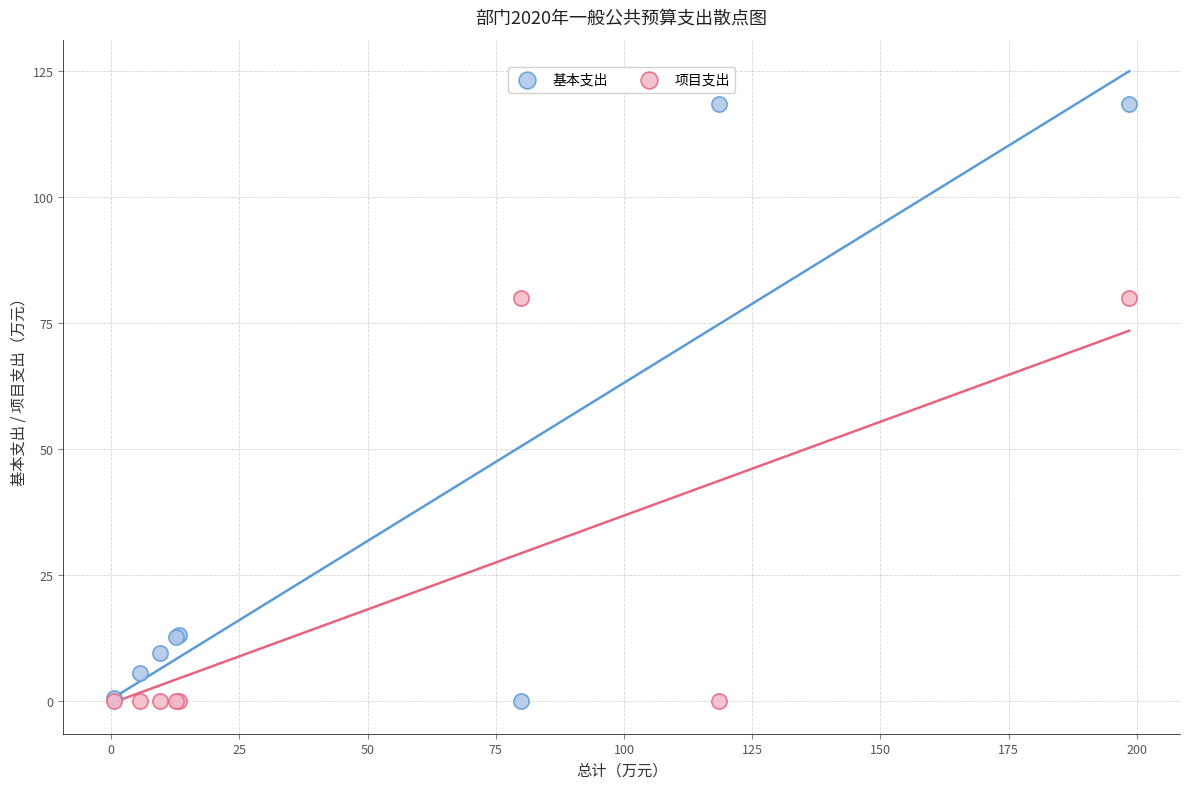

What are all the series names shown in the legend?

基本支出, 项目支出